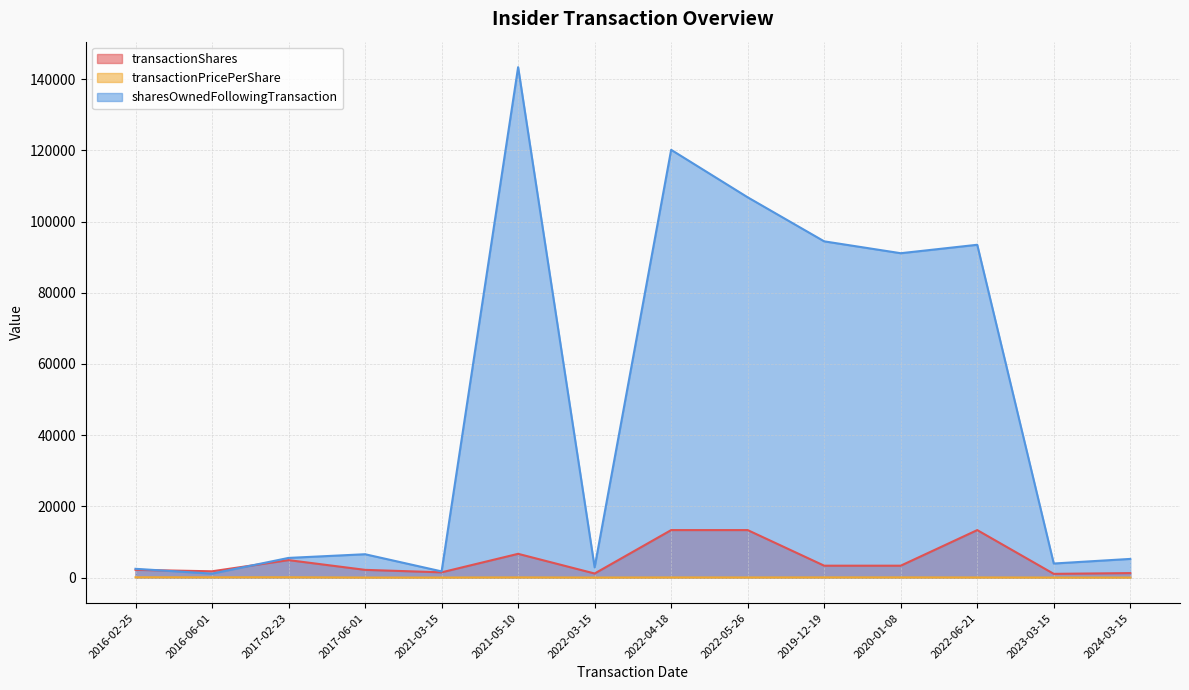

True or false: transactionPricePerShare and sharesOwnedFollowingTransaction intersect in this chart.

False